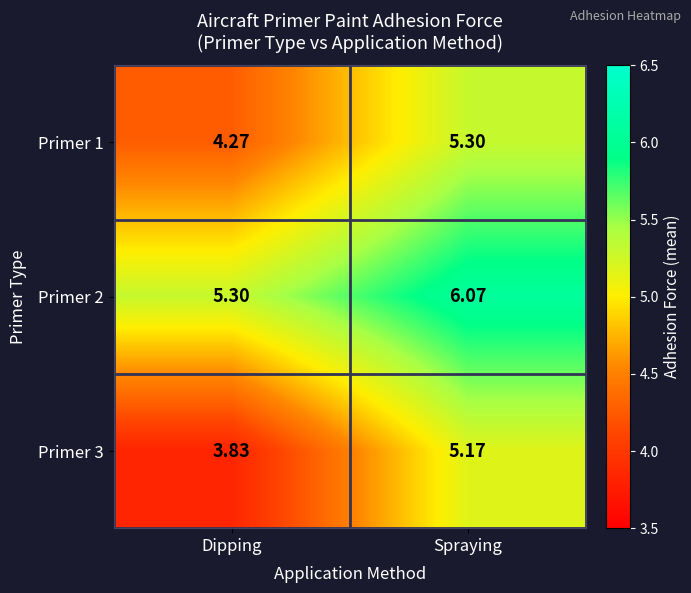

Where is Primer 2 nearest to the value 5?

Dipping